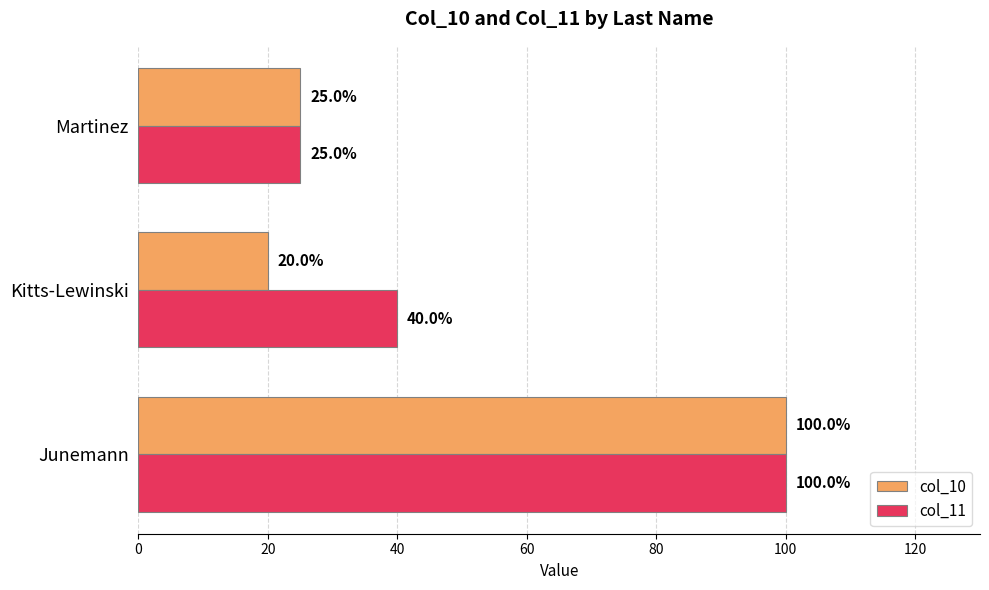

The value of col_10 at Martinez is 25. True or false?

True